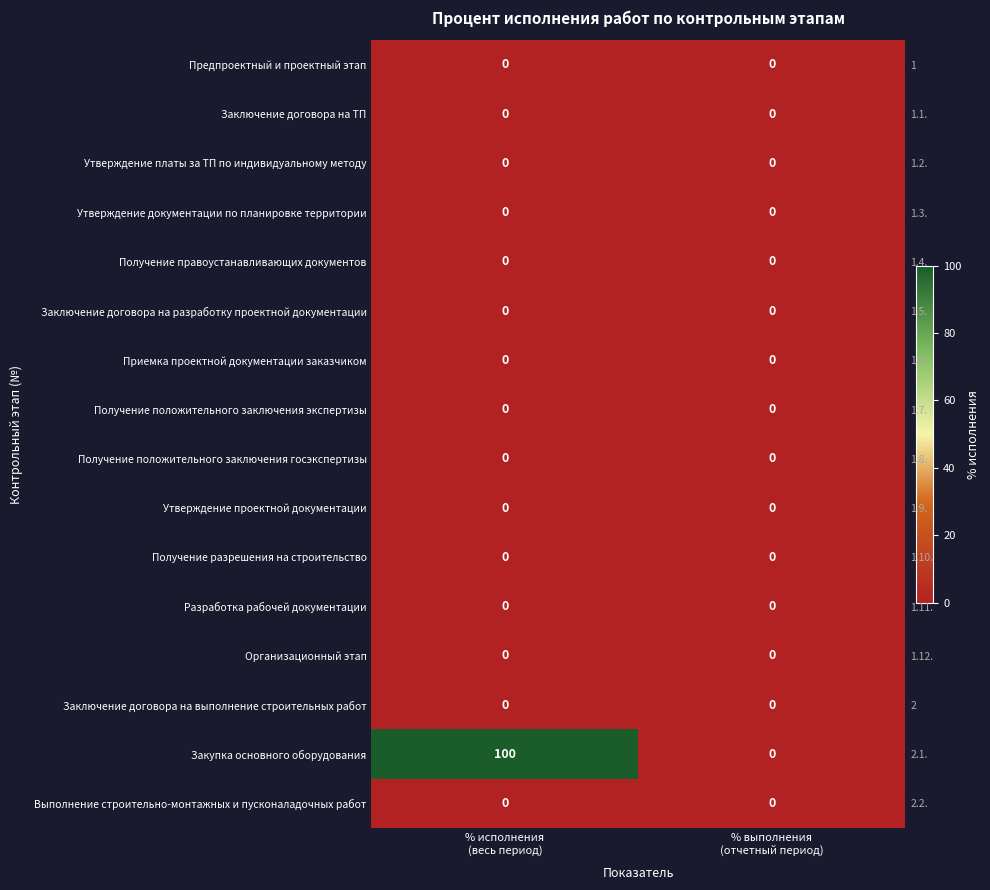

List the series in order of their peak value, lowest first.

Предпроектный и проектный этап, Заключение договора на ТП, Утверждение платы за ТП по индивидуальному методу, Утверждение документации по планировке территории, Получение правоустанавливающих документов, Заключение договора на разработку проектной документации, Приемка проектной документации заказчиком, Получение положительного заключения экспертизы, Получение положительного заключения госэкспертизы, Утверждение проектной документации, Получение разрешения на строительство, Разработка рабочей документации, Организационный этап, Заключение договора на выполнение строительных работ, Выполнение строительно-монтажных и пусконаладочных работ, Закупка основного оборудования